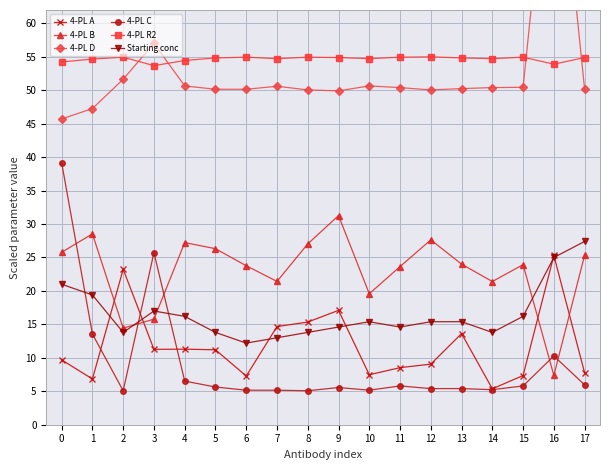

What is the difference between the 4-PL A values at 9 and 7?

2.4